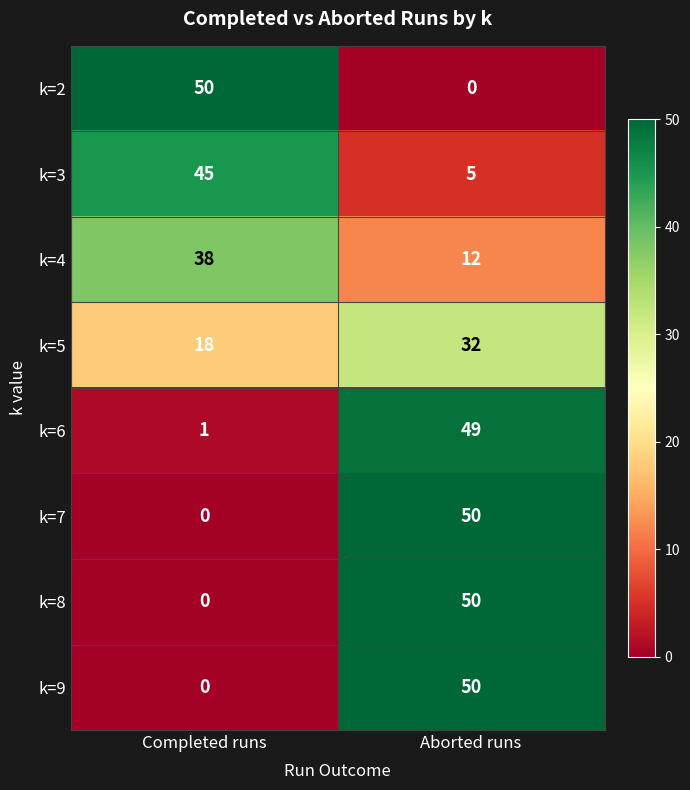

At which category is the sum across all series the highest?

Aborted runs